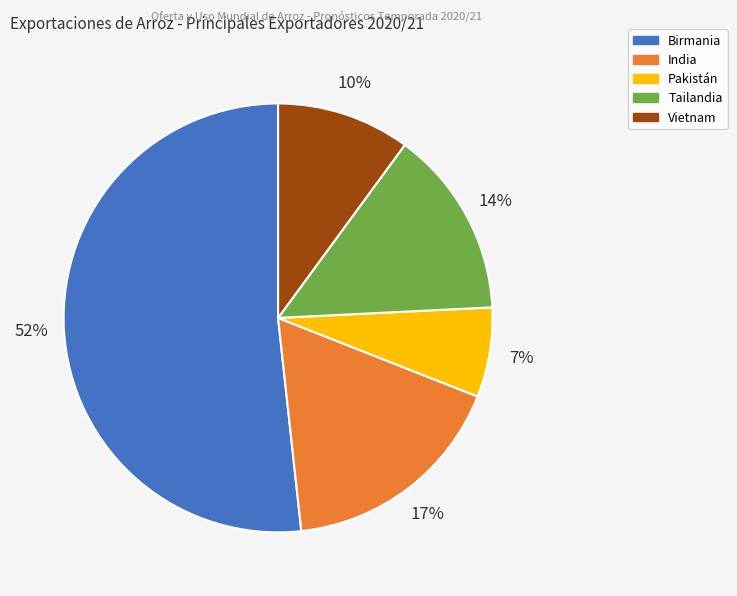

Rank the categories by value from lowest to highest.

Pakistán, Vietnam, Tailandia, India, Birmania